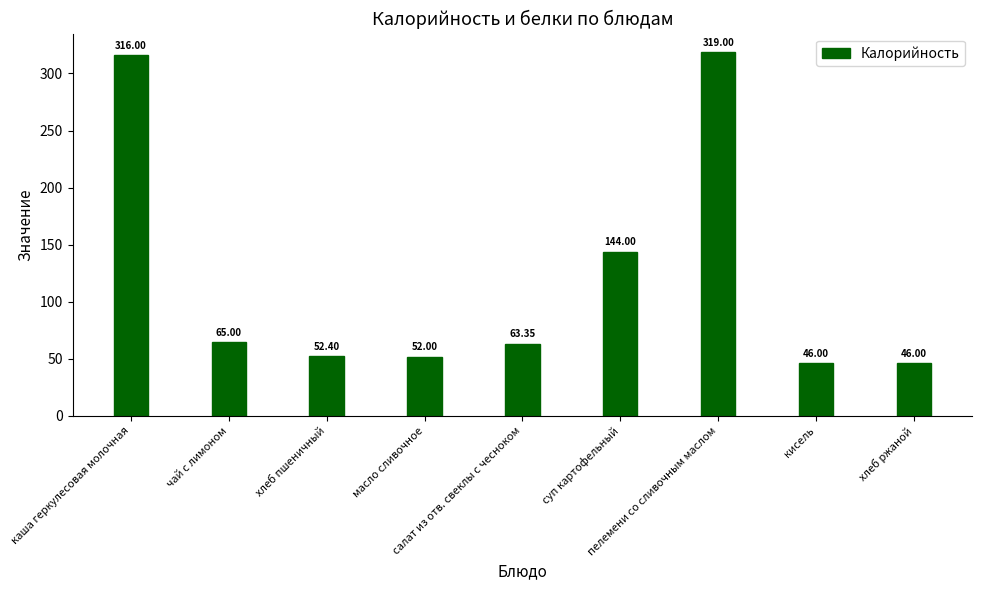

Reading left to right, transcribe all the data shown in this chart.

каша геркулесовая молочная=316.0	чай с лимоном=65.0	хлеб пшеничный=52.4	масло сливочное=52.0	салат из отв. свеклы с чесноком=63.4	суп картофельный=144.0	пелемени со сливочным маслом=319.0	кисель=46.0	хлеб ржаной=46.0